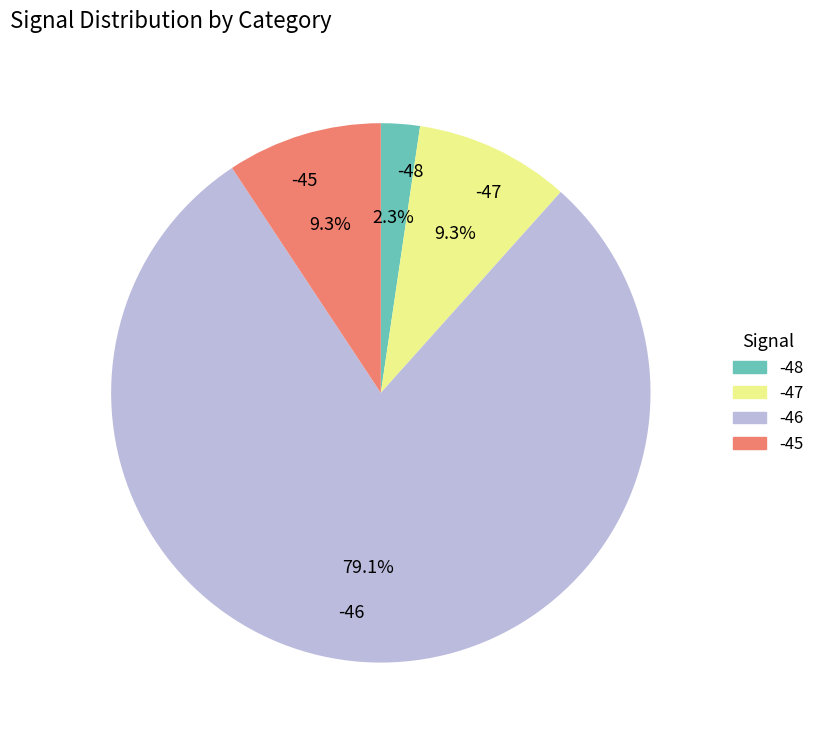

How many slices are in this pie chart?

4